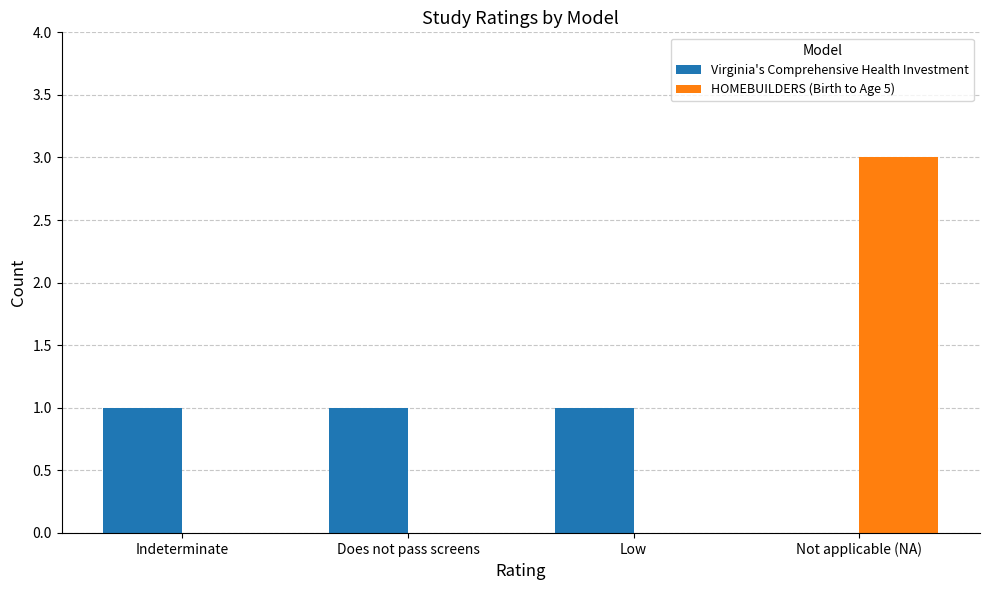

How many categories are shown in the chart?

4